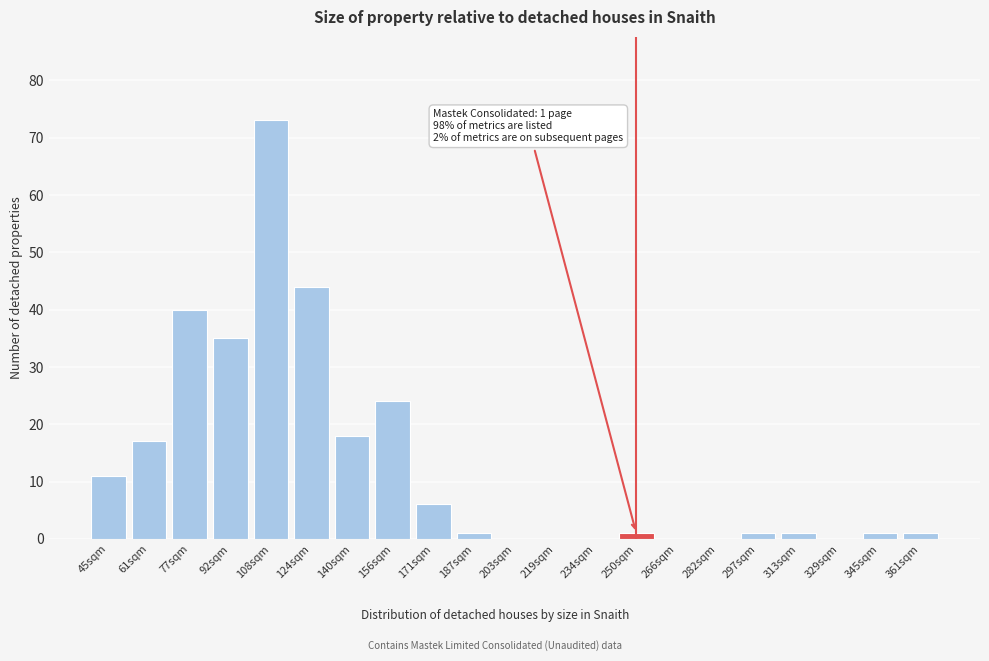

Reading left to right, transcribe all the data shown in this chart.

45sqm=11	61sqm=17	77sqm=40	92sqm=35	108sqm=73	124sqm=44	140sqm=18	156sqm=24	171sqm=6	187sqm=1	203sqm=0	219sqm=0	234sqm=0	250sqm=1	266sqm=0	282sqm=0	297sqm=1	313sqm=1	329sqm=0	345sqm=1	361sqm=1